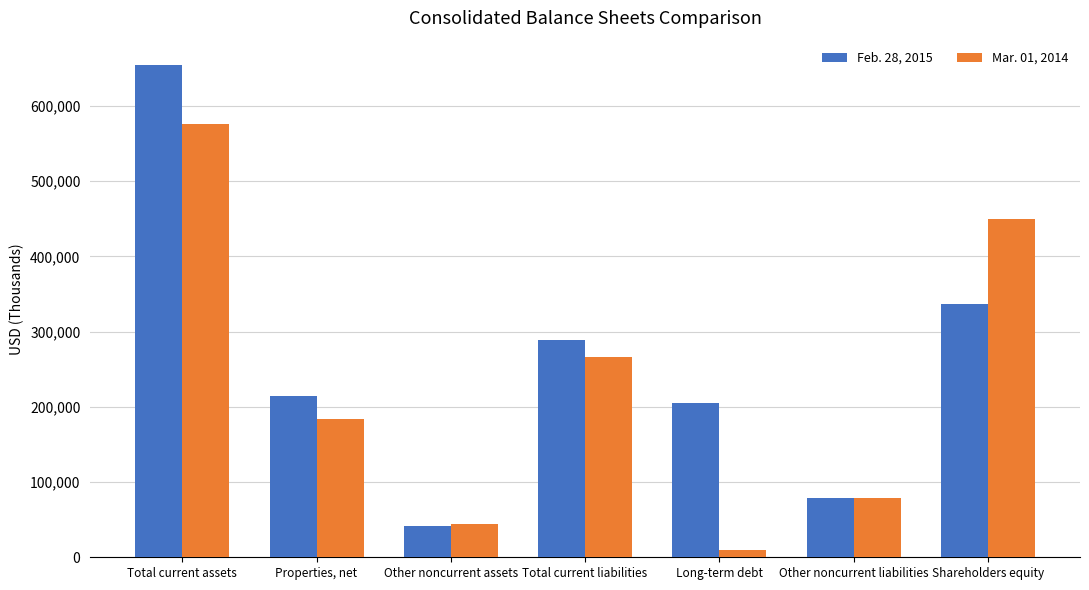

Between Properties, net and Shareholders equity, which series saw the biggest shift?

Mar. 01, 2014